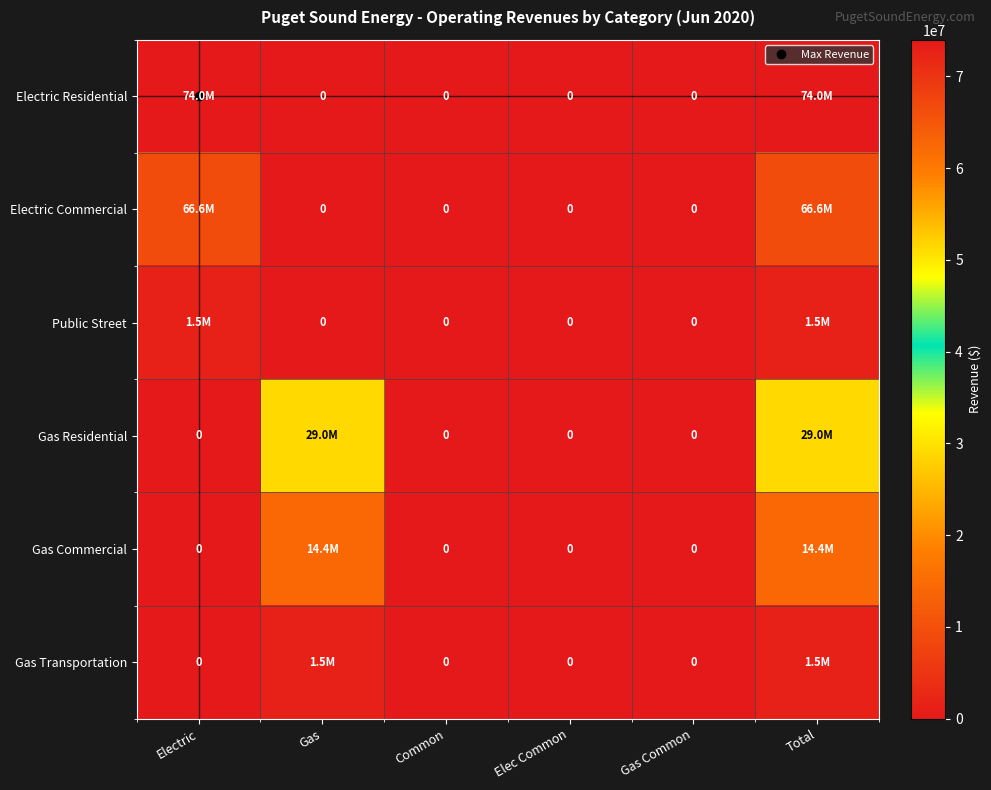

At how many categories does at least one series exceed 7173746?

3